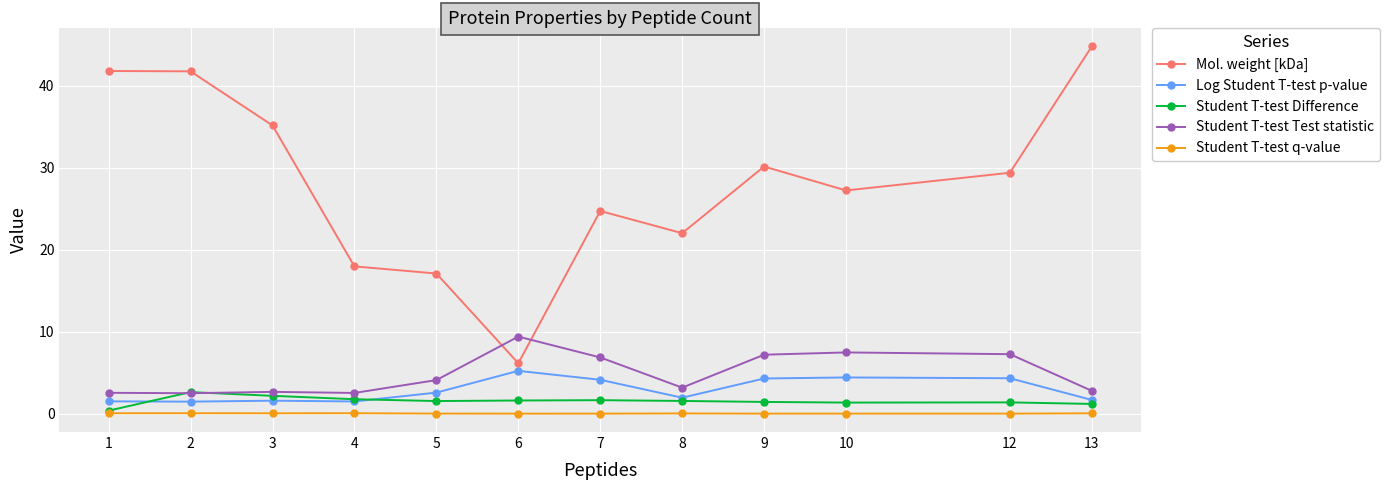

How many lines are shown in the chart?

5